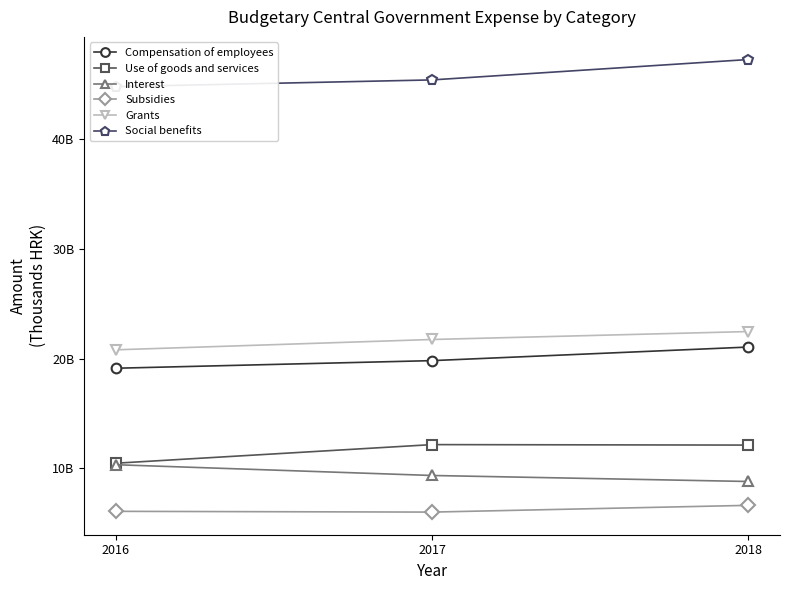

At which label does Use of goods and services reach its peak?

2017